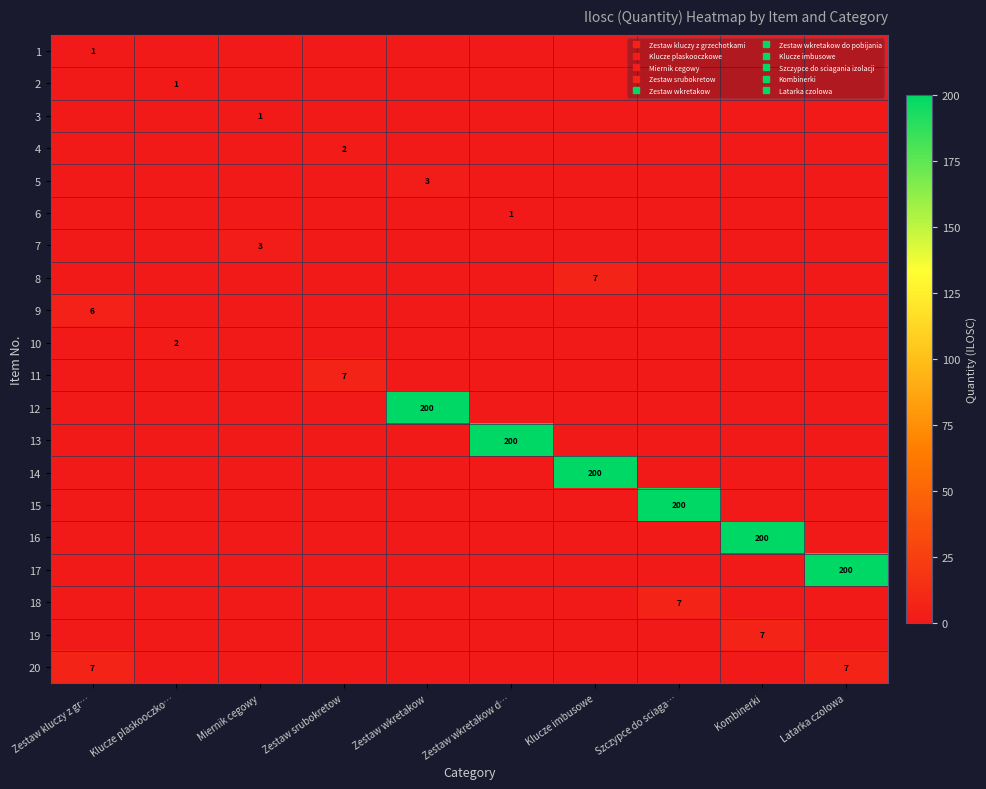

Count the 3 values in the range 0 to 1.

10